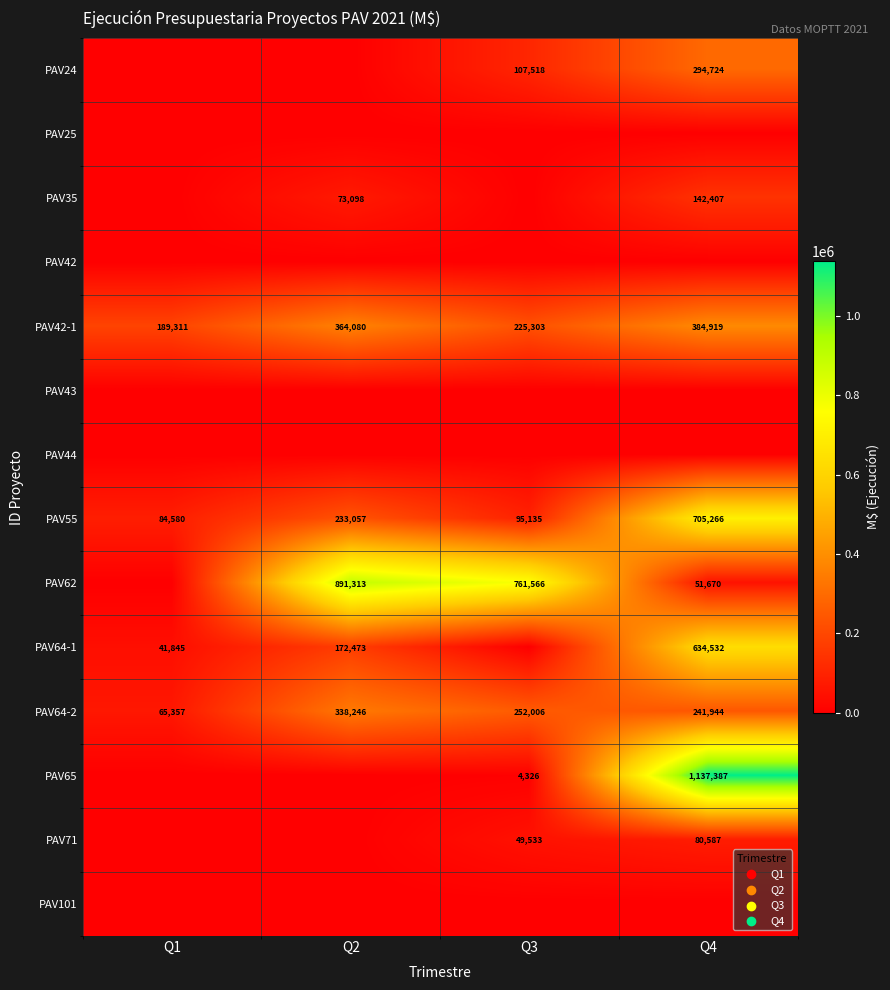

The PAV62 series shows 891313 at Q2. True or false?

True